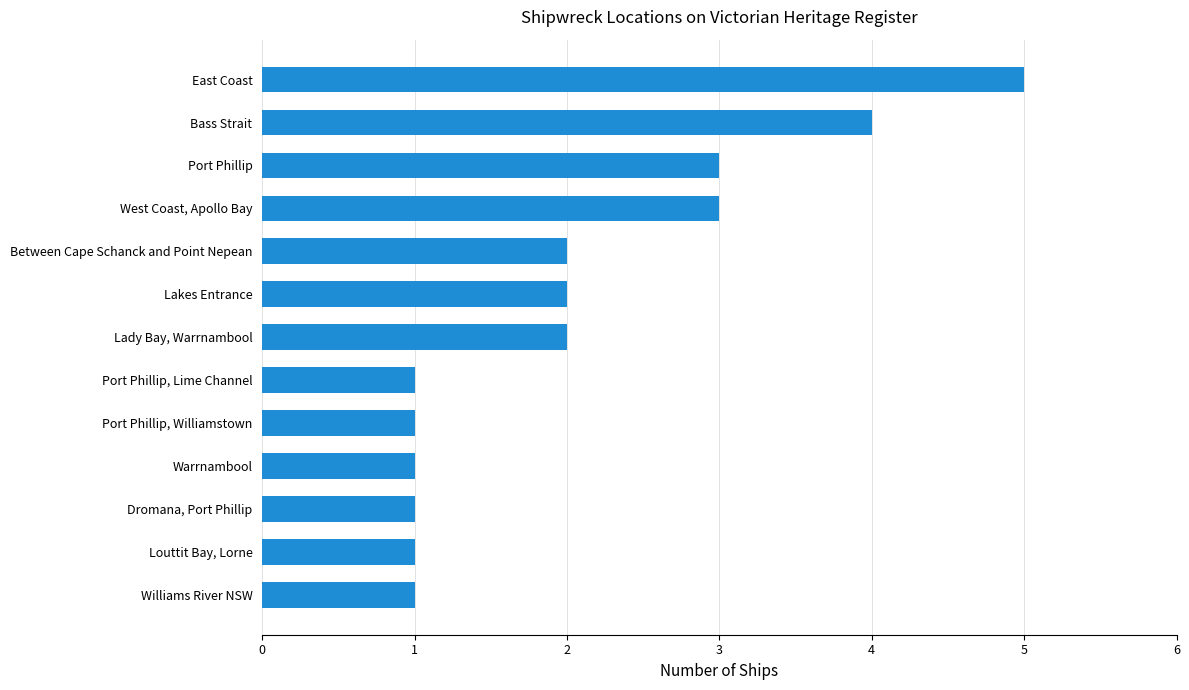

What is the smallest value displayed?

1